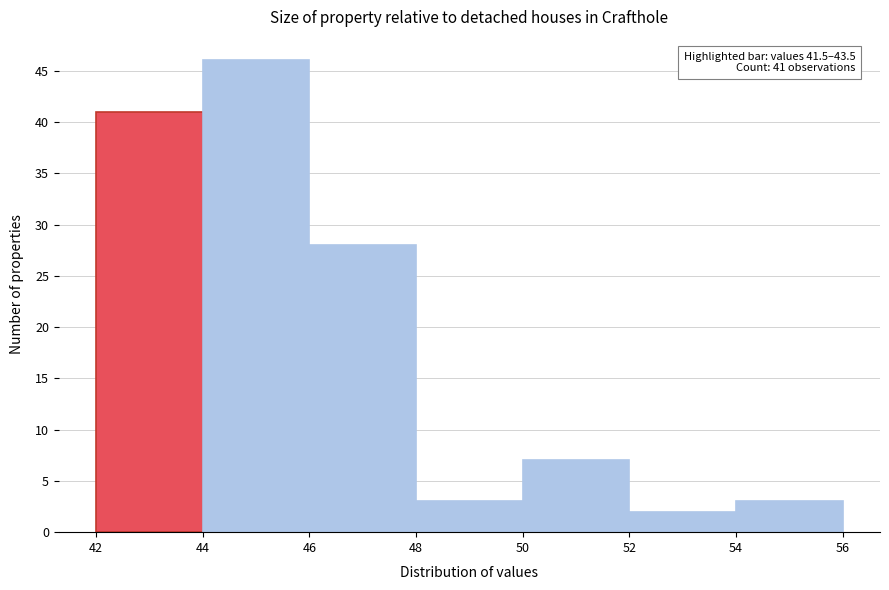

Reading left to right, extract all data points from this chart.

42=41	44=46	46=28	48=3	50=7	52=2	54=3